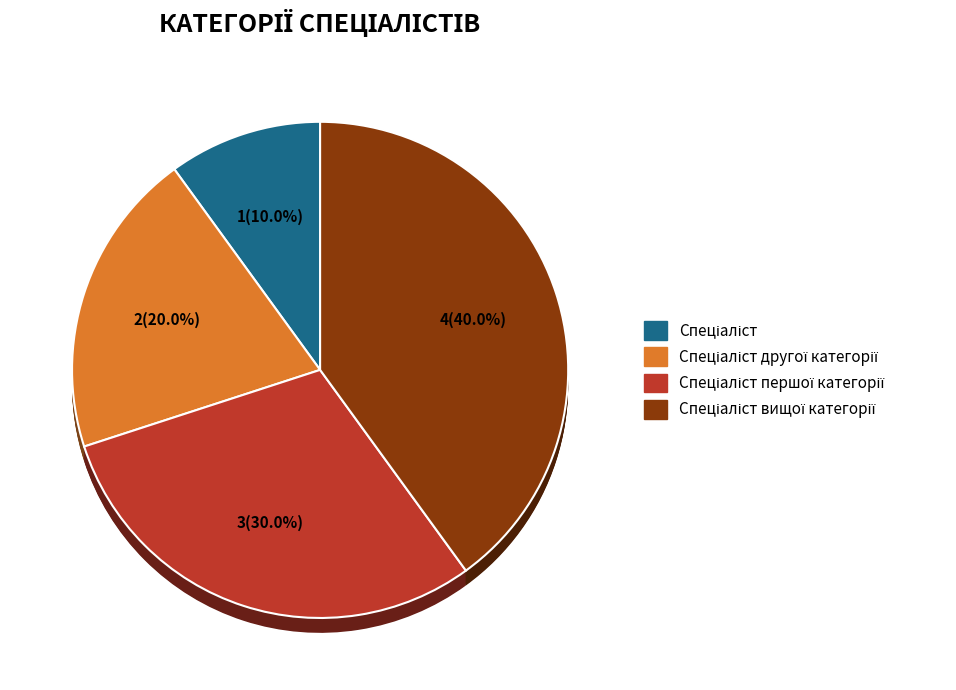

True or false: Спеціаліст вищої категорії accounts for 40% of the total.

True